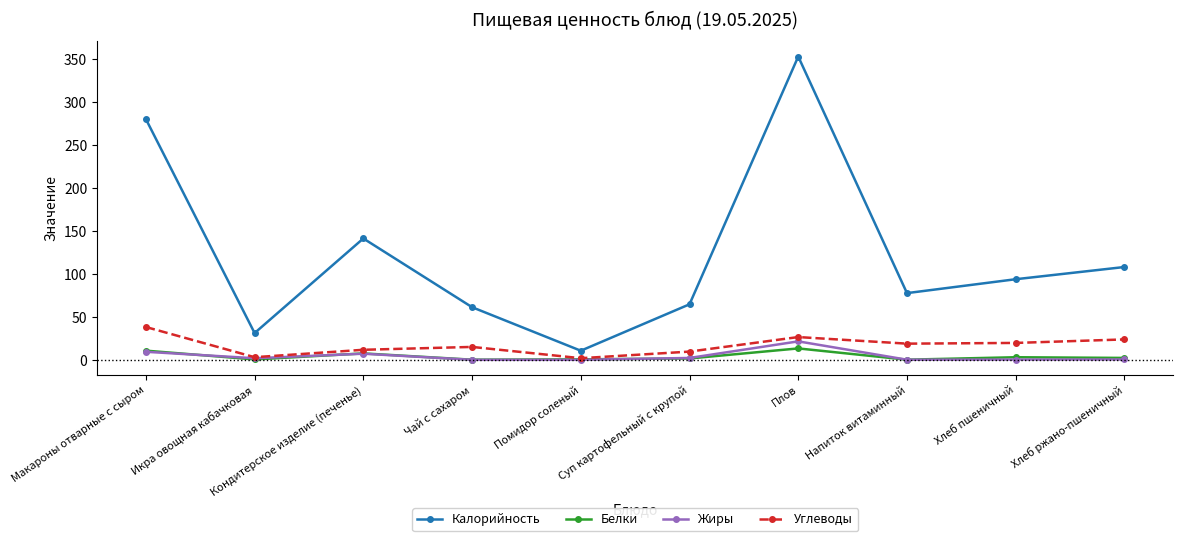

At how many categories does at least one series exceed 250?

2